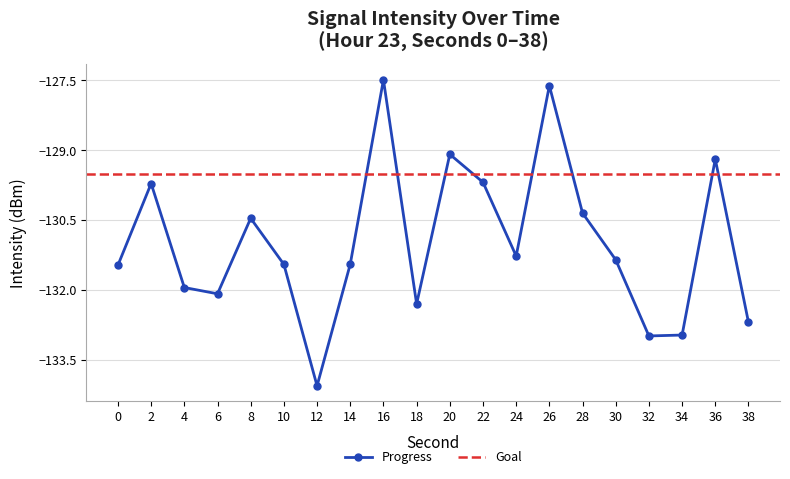

What is the maximum value shown in the chart?

-127.5